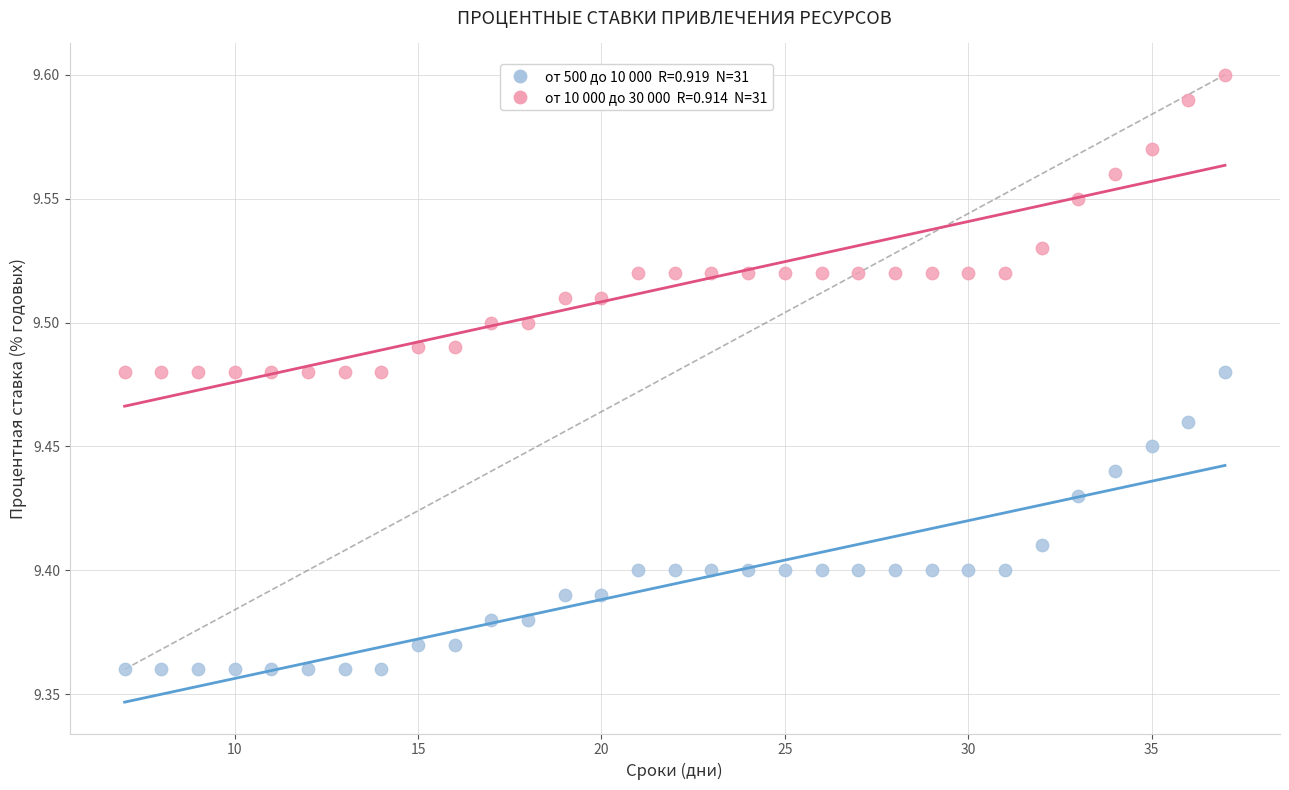

Across all data points, what is the range of X values (max minus min)?

30.0